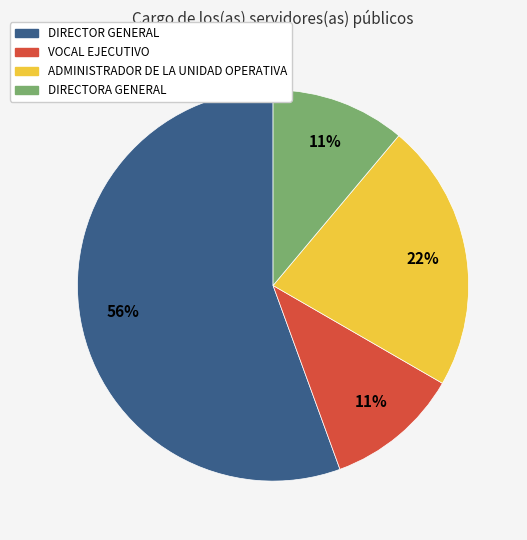

Does any single category account for the majority?

Yes